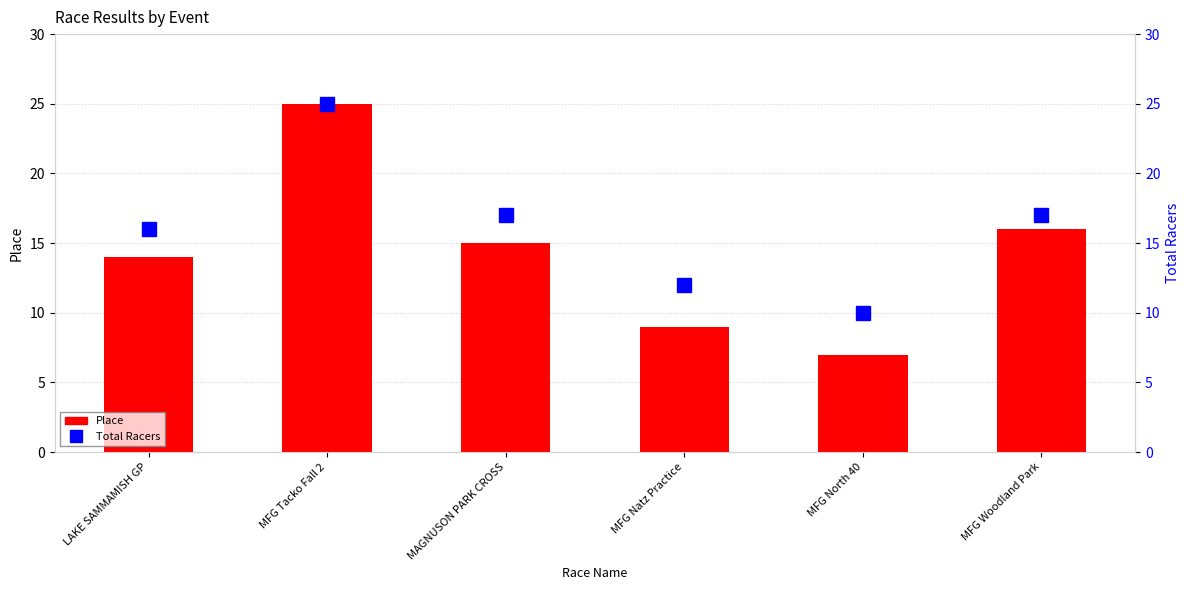

The value of Place at MFG North 40 is 2. True or false?

False